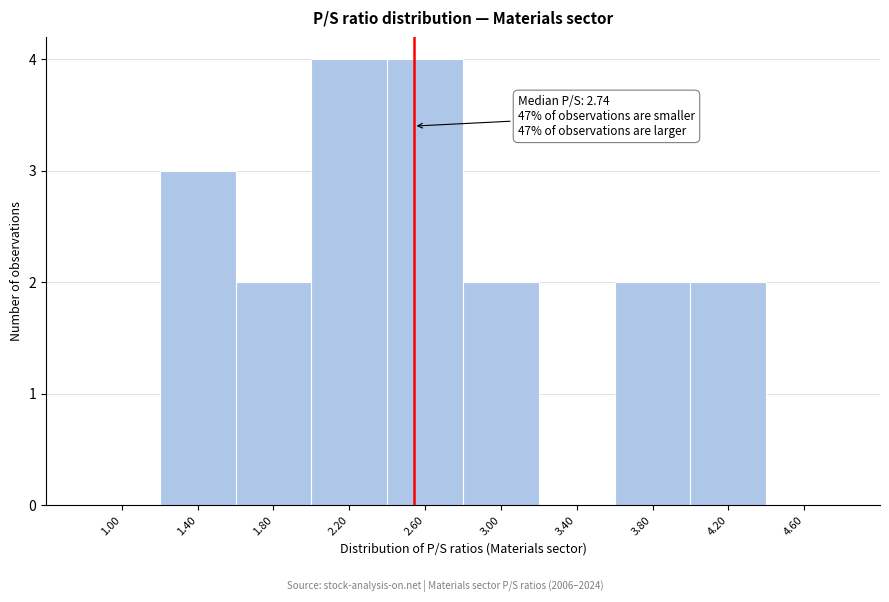

Reading right to left, extract all data points from this chart.

4.60=0	4.20=2	3.80=2	3.40=0	3.00=2	2.60=4	2.20=4	1.80=2	1.40=3	1.00=0